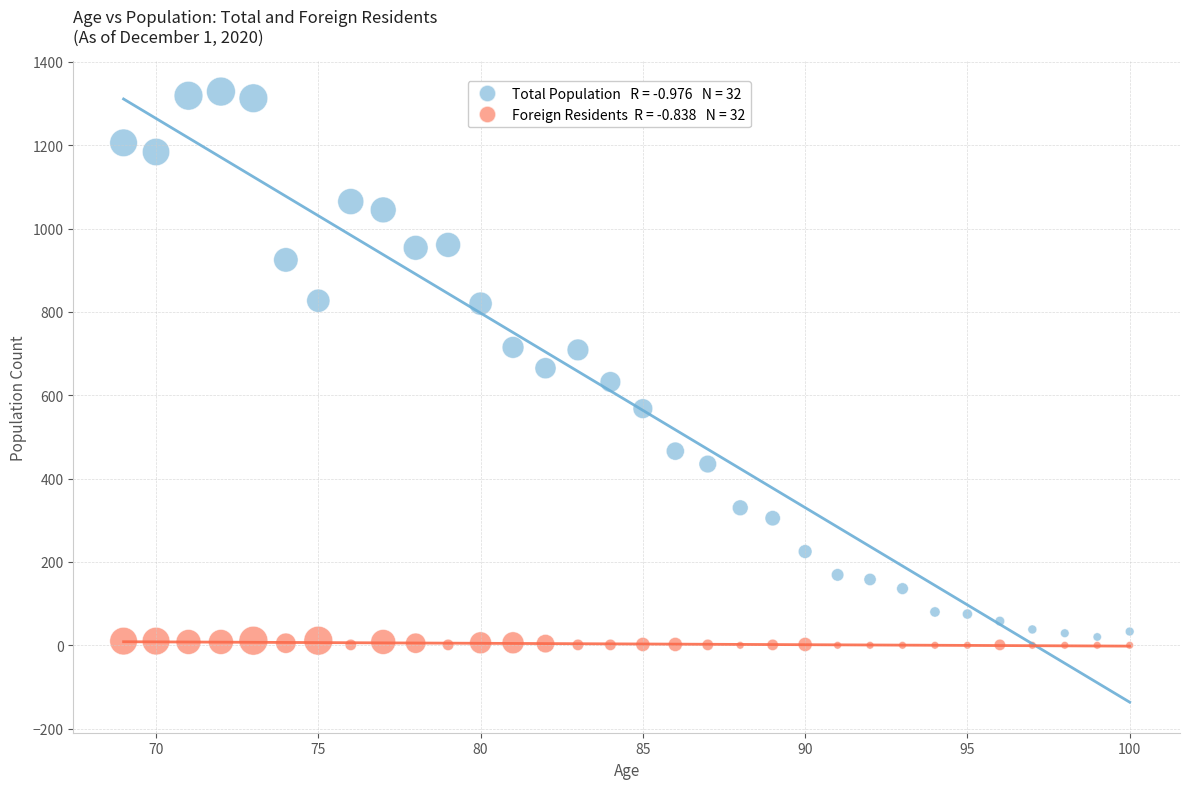

Across all data points, what is the range of X values (max minus min)?

31